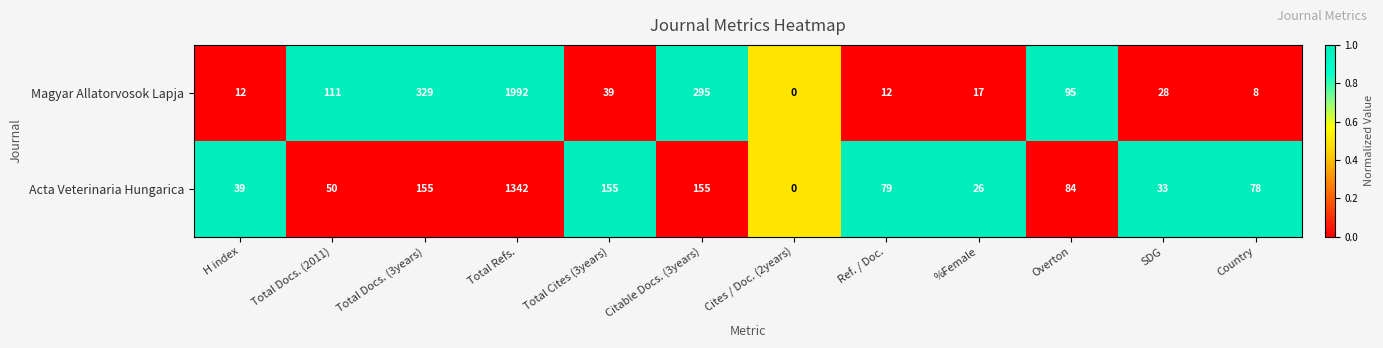

How many values in the Acta Veterinaria Hungarica series are below 79?

6